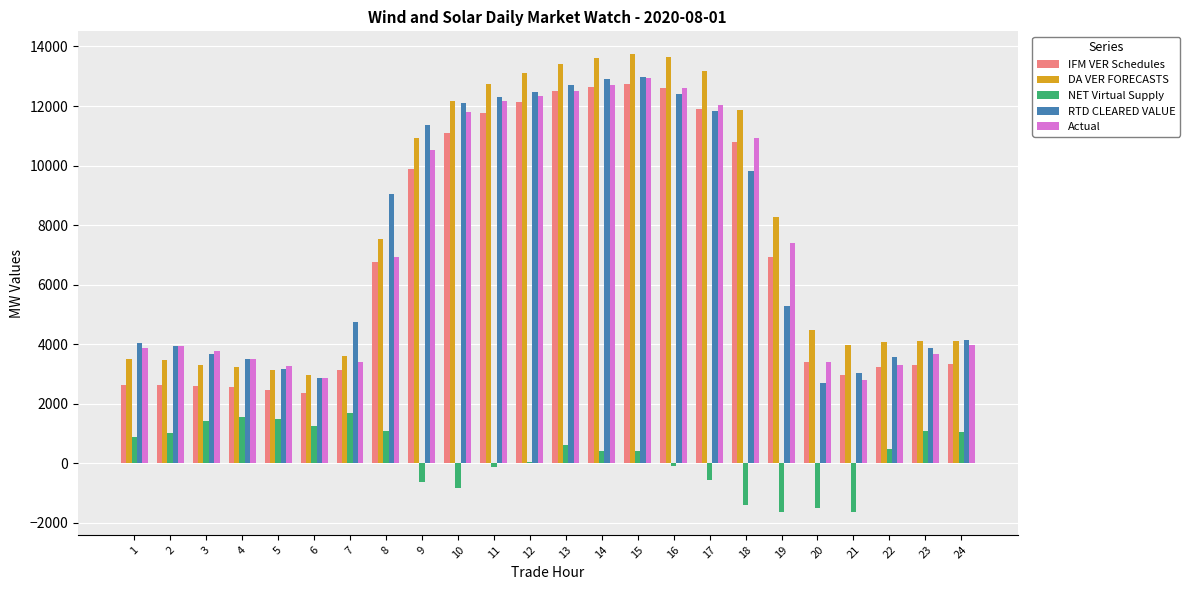

The value of IFM VER Schedules at 10 is 16657.5. True or false?

False